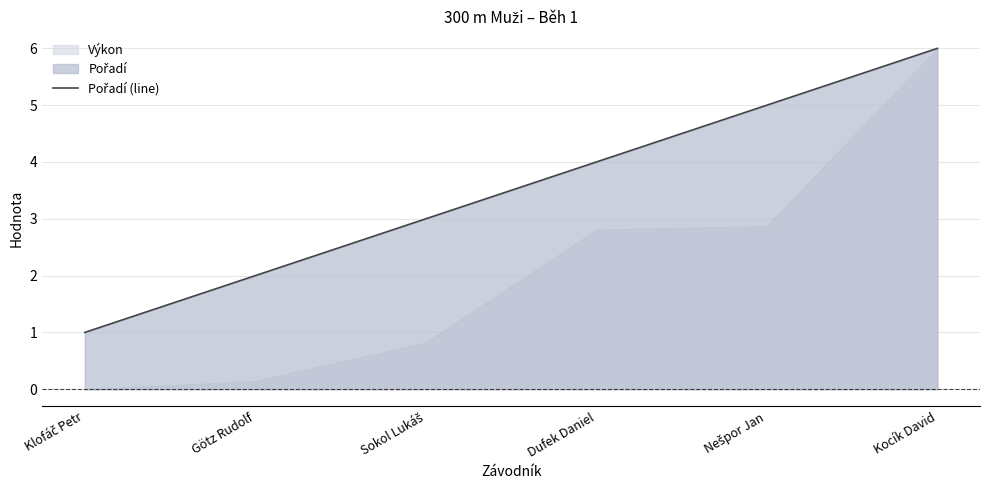

Reading left to right, extract all data points from this chart.

1	2	3	4	5	6